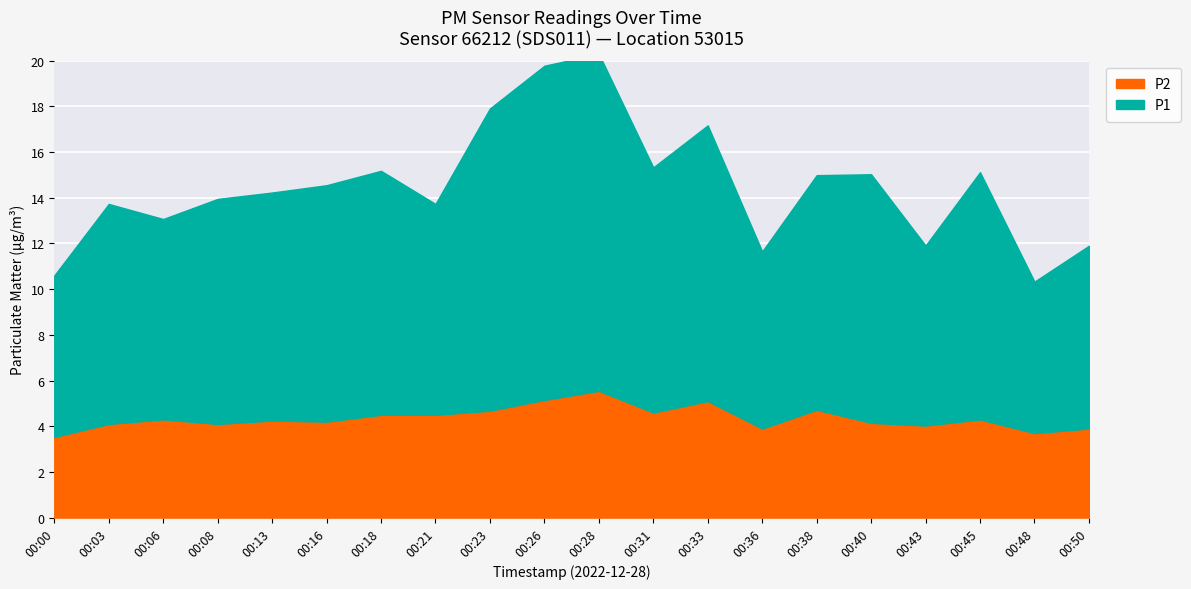

The P2 series shows 1.2 at 00:08. True or false?

False